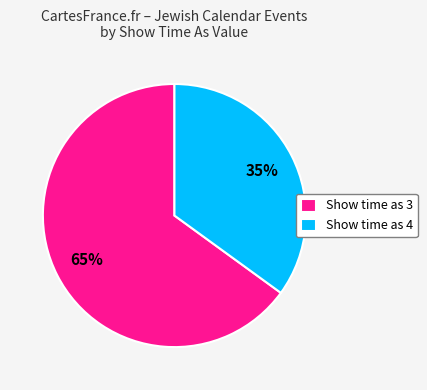

To the nearest percent, what is the difference between the Show time as 3 and Show time as 4 slice percentages?

30%